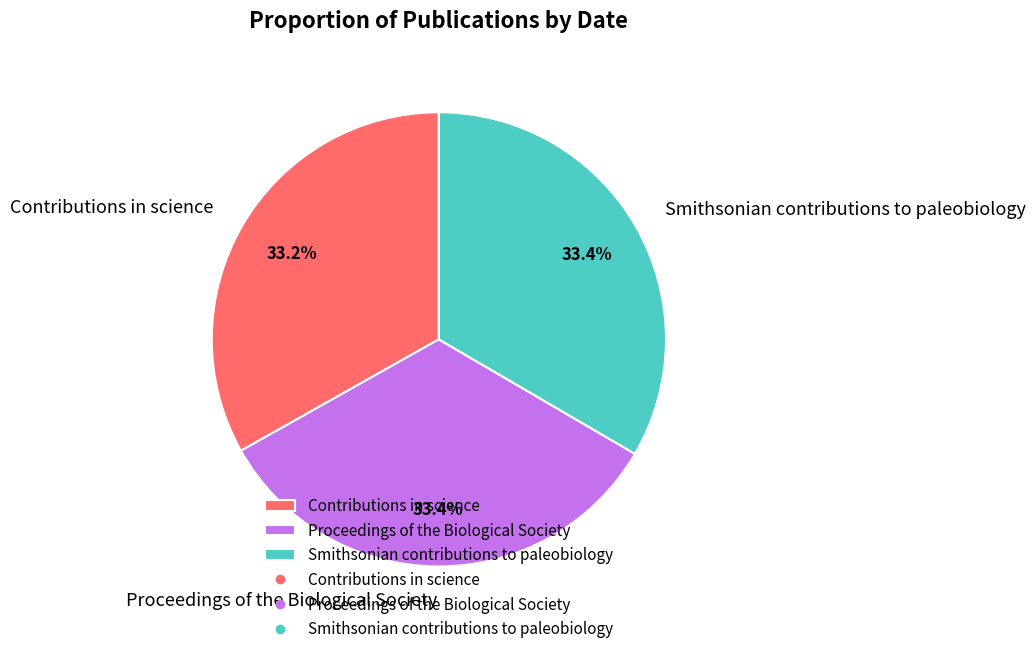

How many segments does this pie chart have?

3